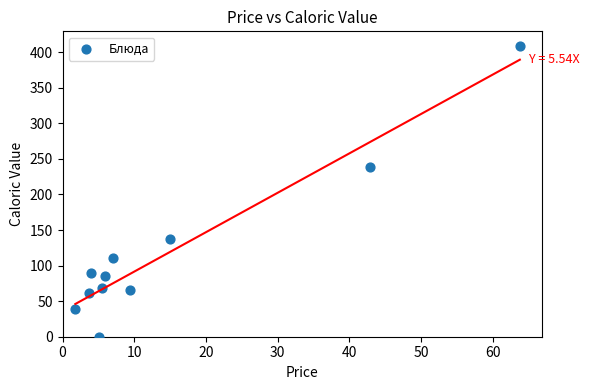

What Y value in the scatter plot is closest to 204?

239.0